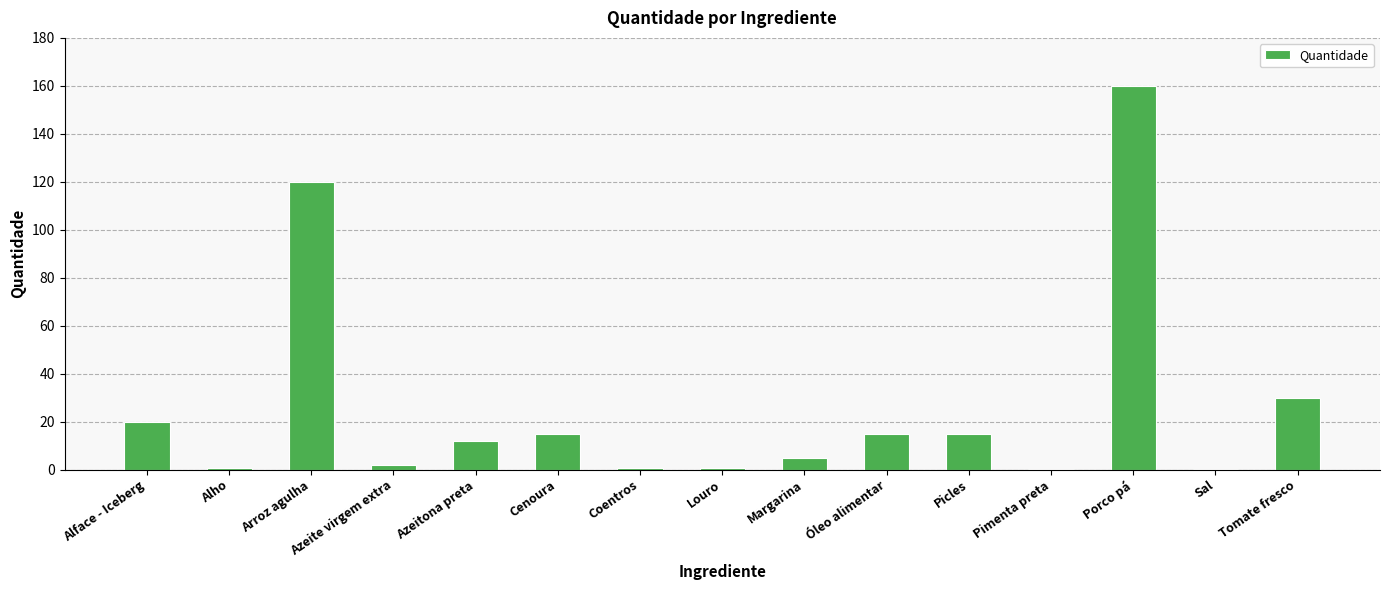

Read the value at Tomate fresco.

30.0